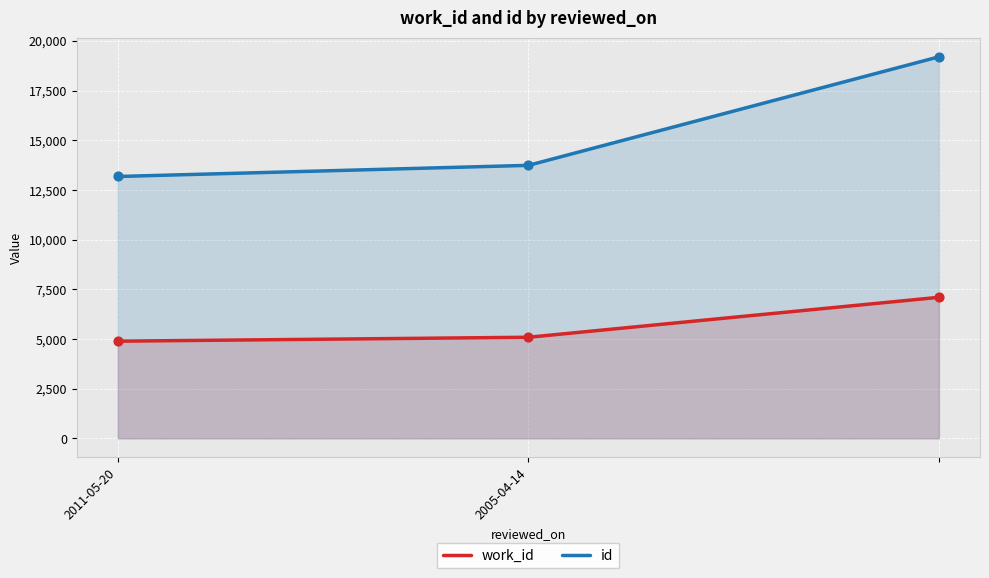

At how many categories does at least one series exceed 10496?

3